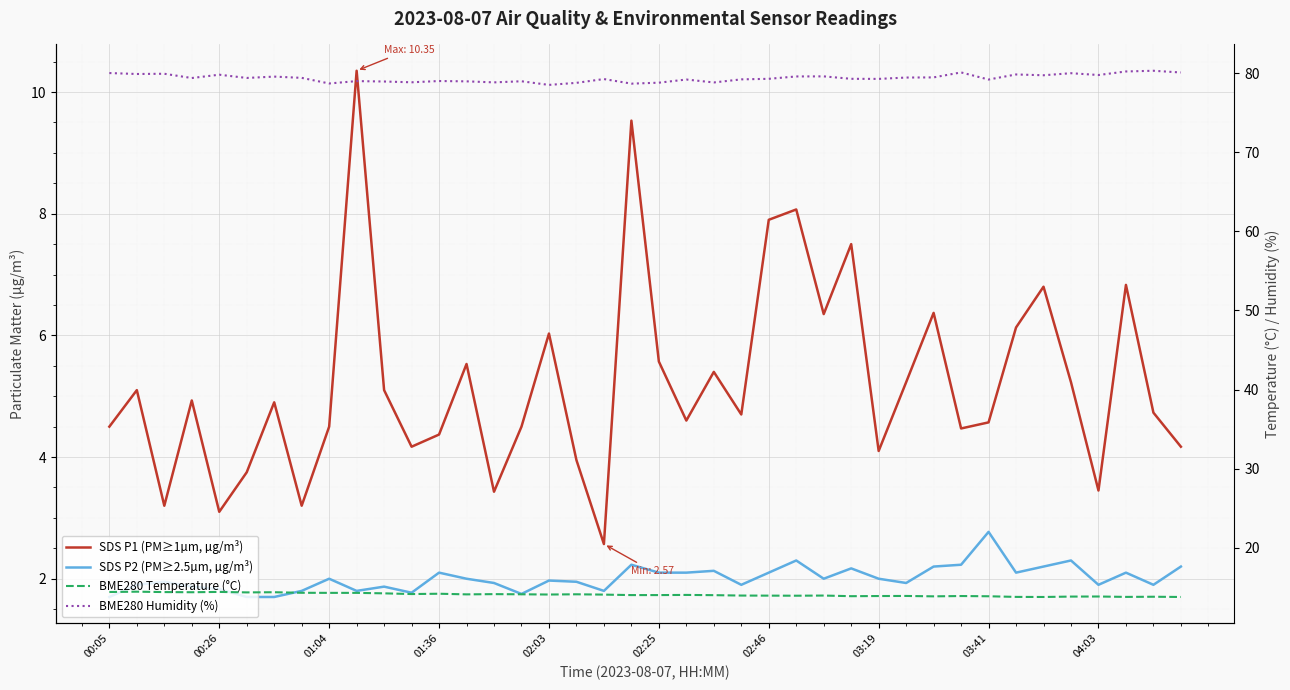

How many categories are shown in the chart?

40